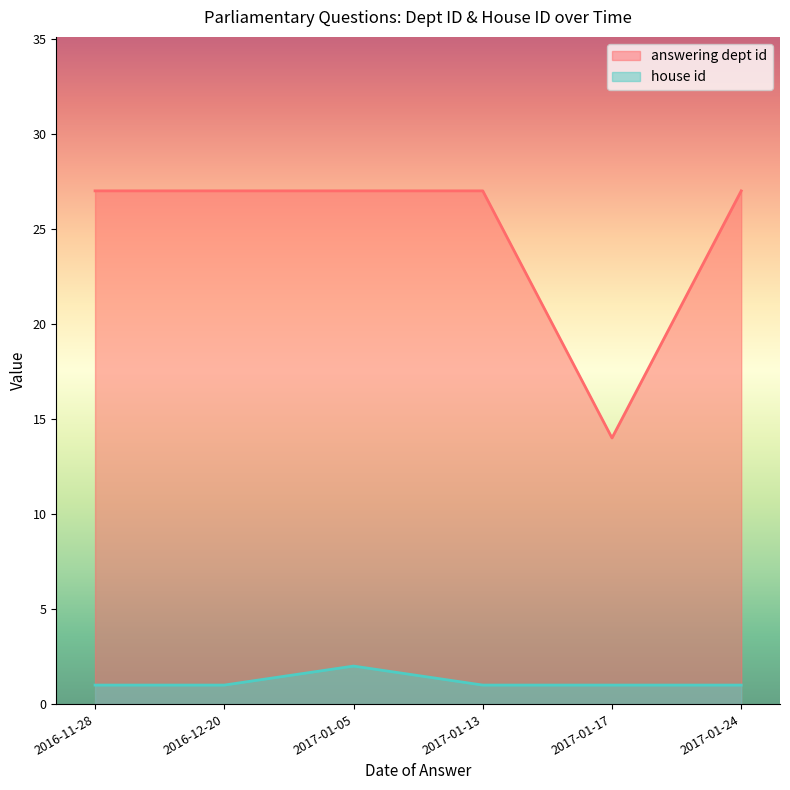

What is the approximate value of house id at 2017-01-05?

2